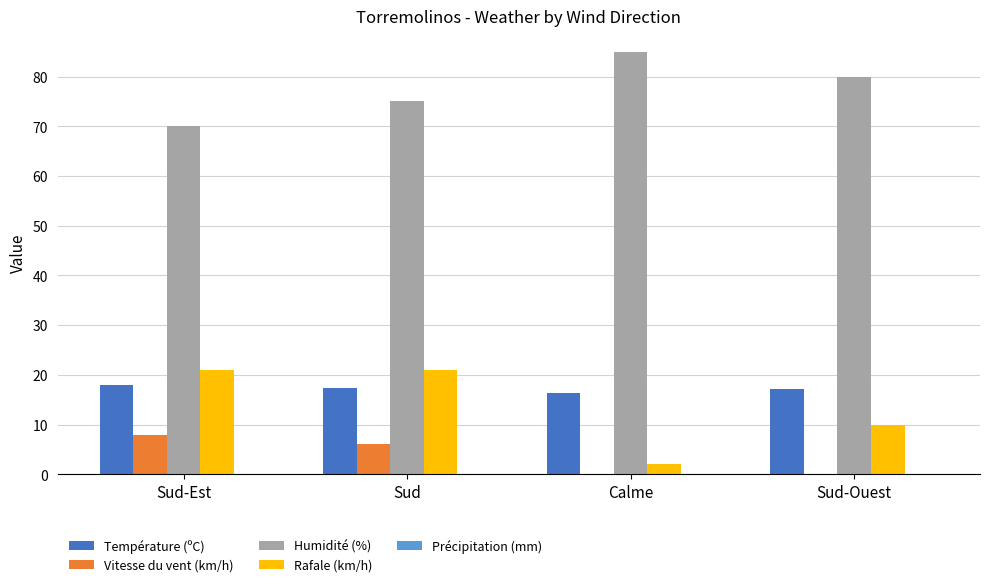

What is the sum of the Température (ºC) values at Sud-Est and Calme?

34.2